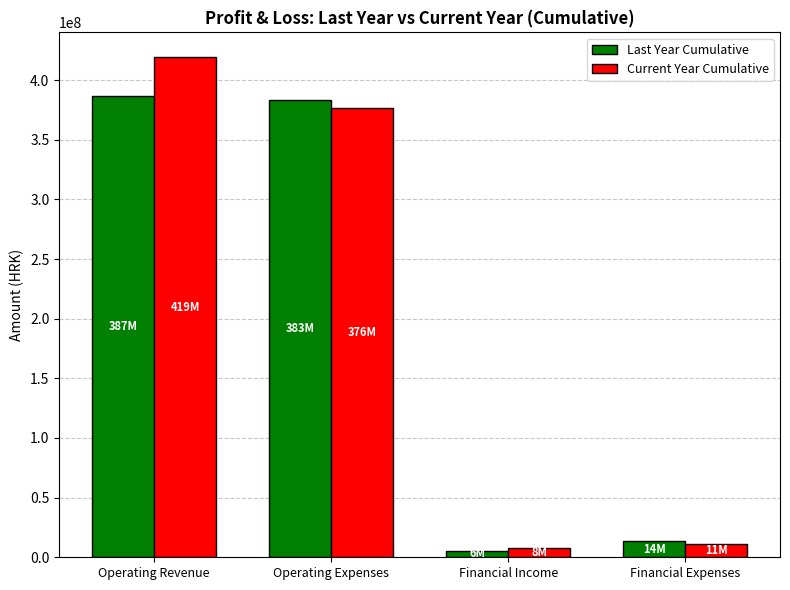

The Current Year Cumulative series shows 419012057 at Operating Revenue. True or false?

True